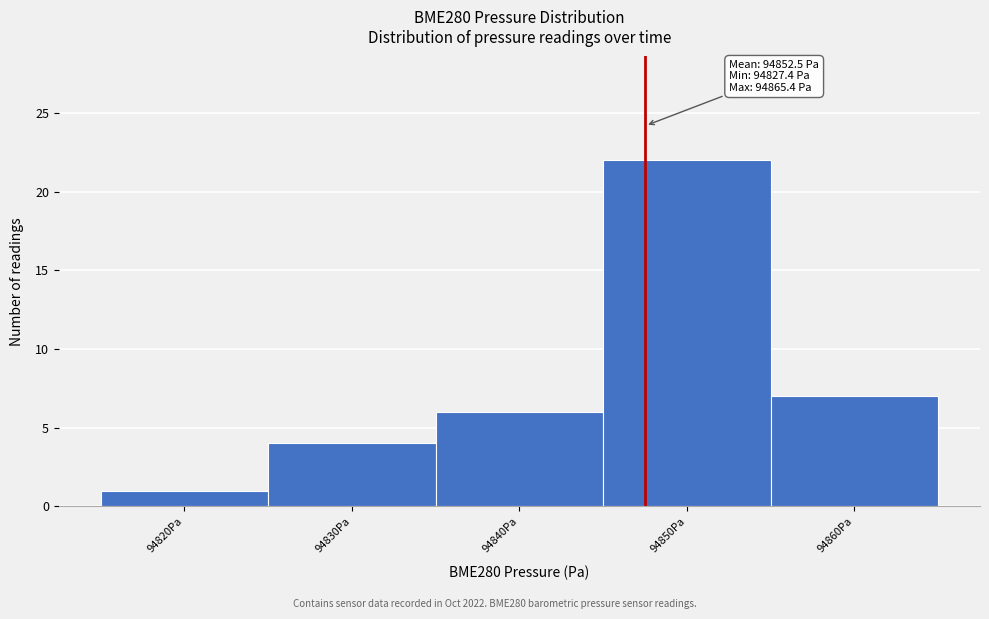

Reading left to right, what are all the values shown in this chart?

94820Pa=1	94830Pa=4	94840Pa=6	94850Pa=22	94860Pa=7